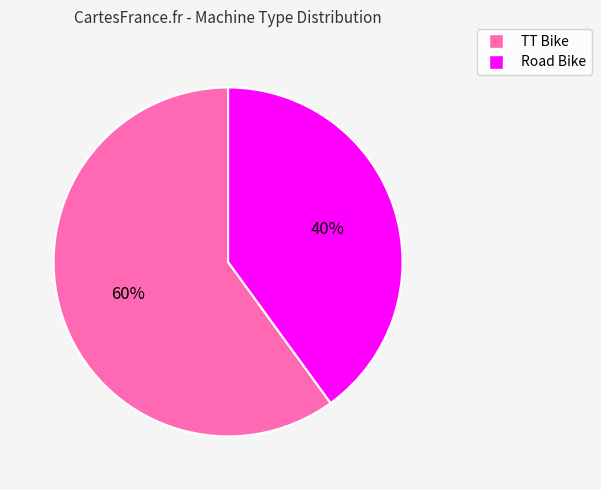

Approximately how many times larger is the value at Road Bike compared to TT Bike?

0.7